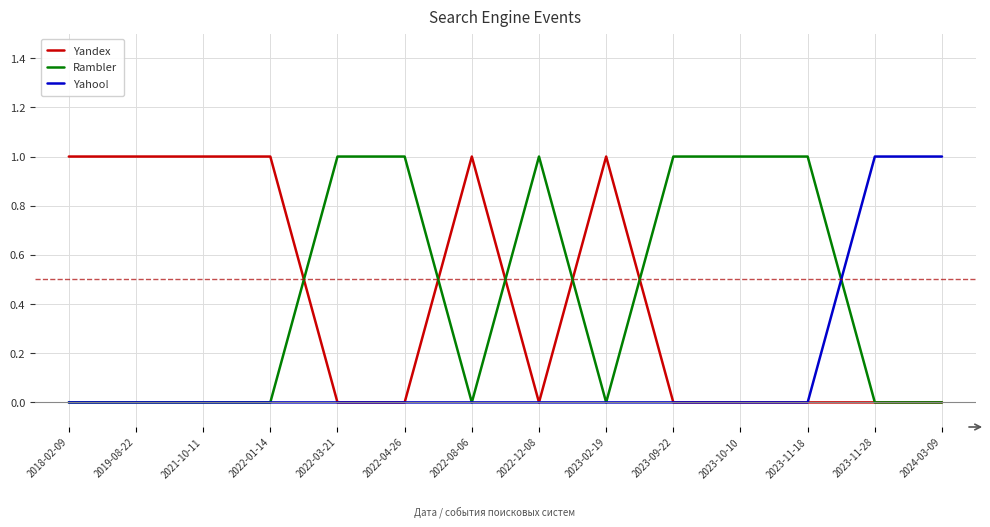

Is the value of Yahoo! at 2022-08-06 greater than the value of Rambler at 2023-11-18?

No